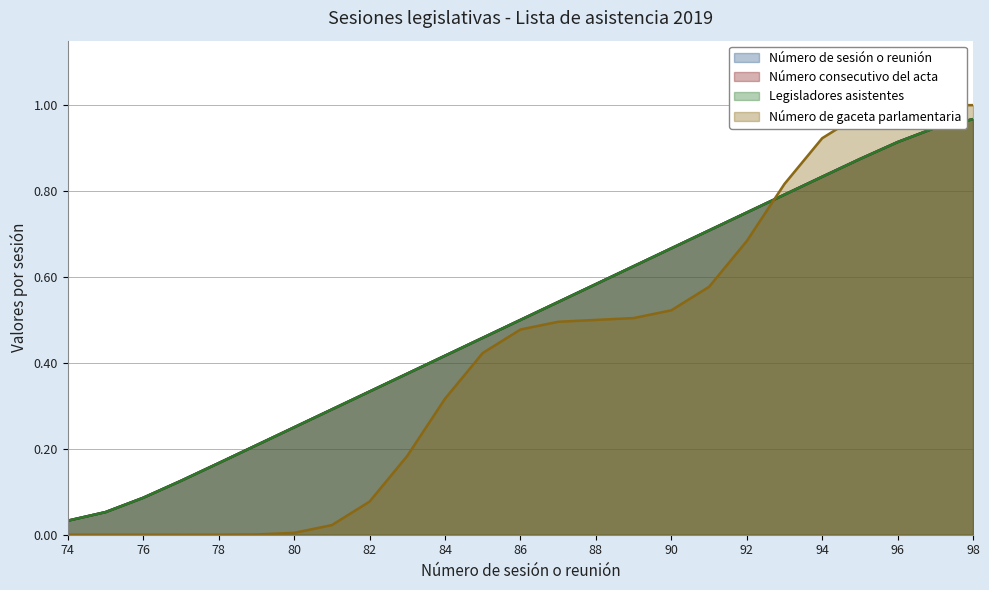

Between 76 and 97, which is larger?

97